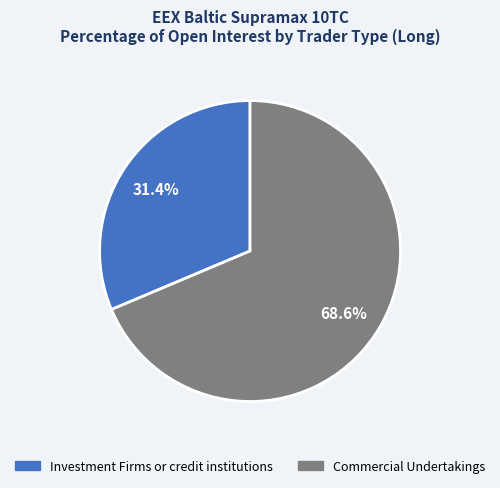

True or false: Investment Firms or credit institutions accounts for 31% of the total.

True